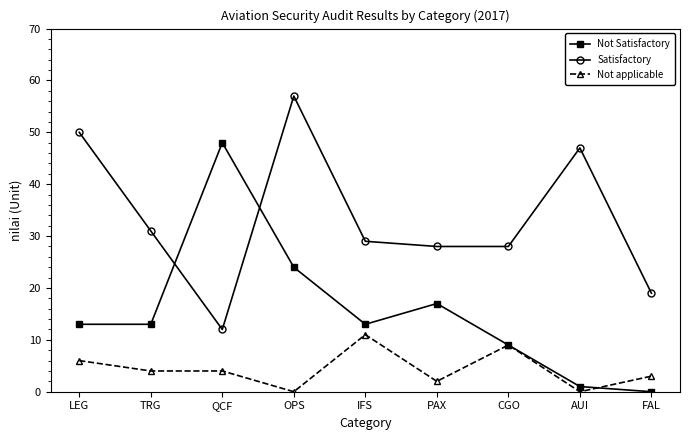

Reading right to left, list all the values displayed in this chart.

Not Satisfactory: FAL=0	AUI=1	CGO=9	PAX=17	IFS=13	OPS=24	QCF=48	TRG=13	LEG=13
Satisfactory: FAL=19	AUI=47	CGO=28	PAX=28	IFS=29	OPS=57	QCF=12	TRG=31	LEG=50
Not applicable: FAL=3	AUI=0	CGO=9	PAX=2	IFS=11	OPS=0	QCF=4	TRG=4	LEG=6